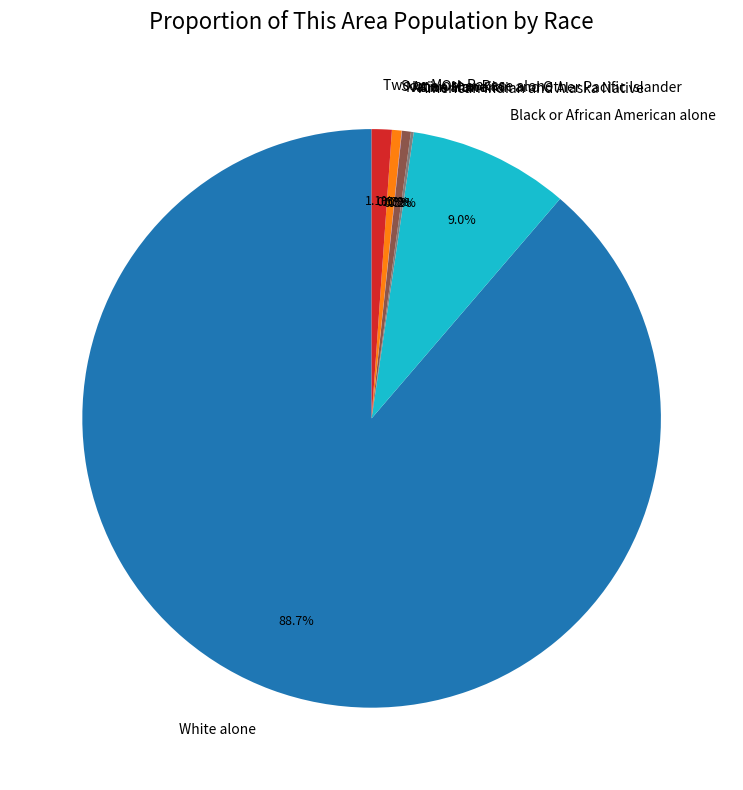

Is the sum of Some Other Race alone and Two or More Races greater than half?

No